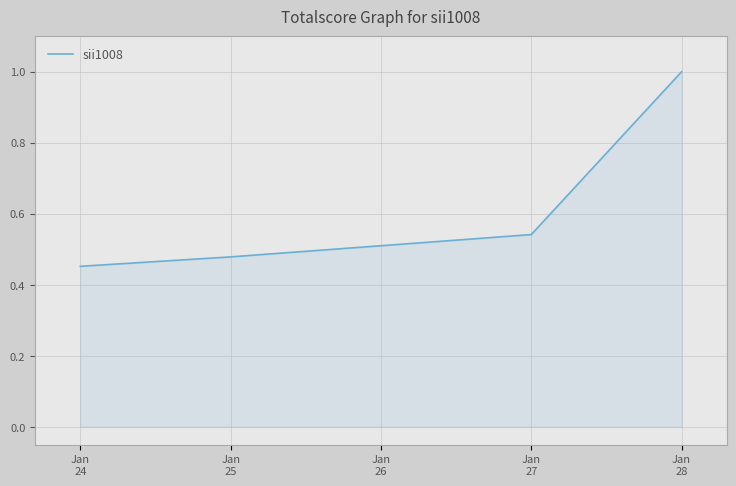

What is the sum of all values?

3.0